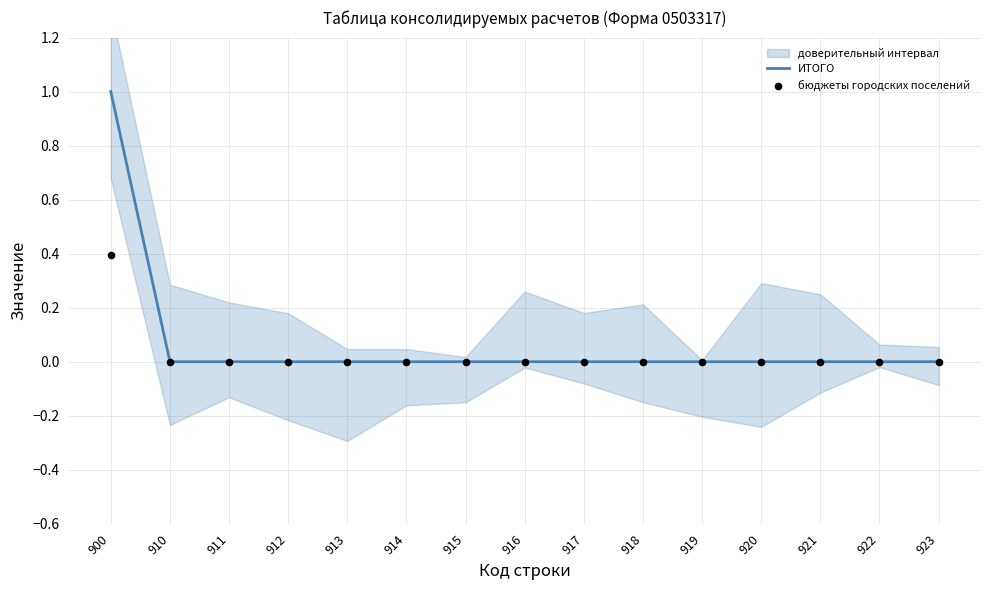

What are all the series names shown in the legend?

ИТОГО, бюджеты городских поселений